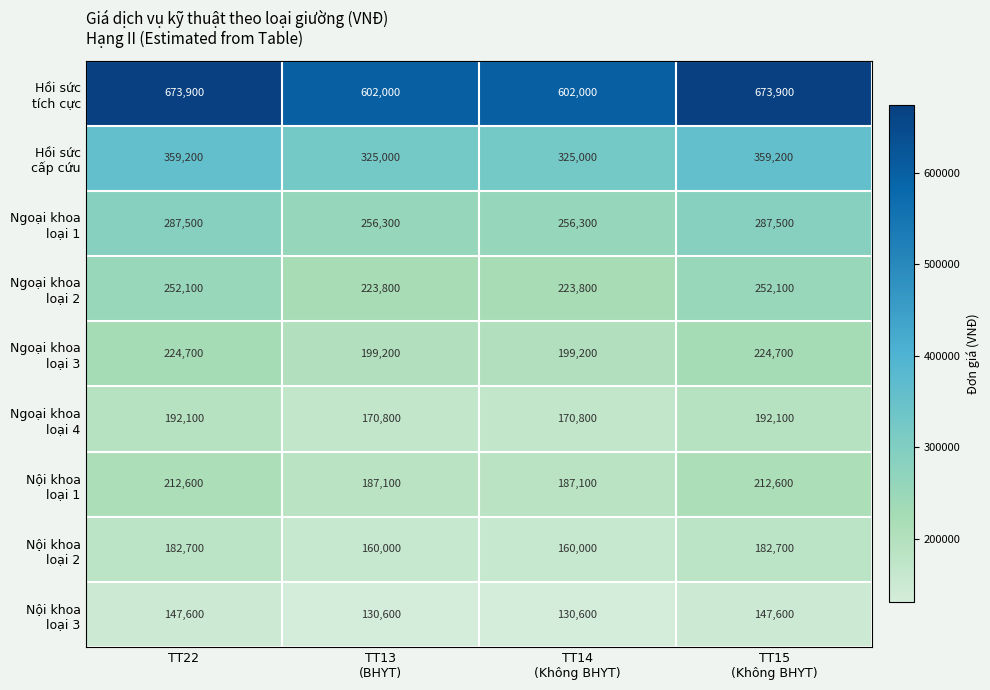

What is the greatest value displayed?

673900